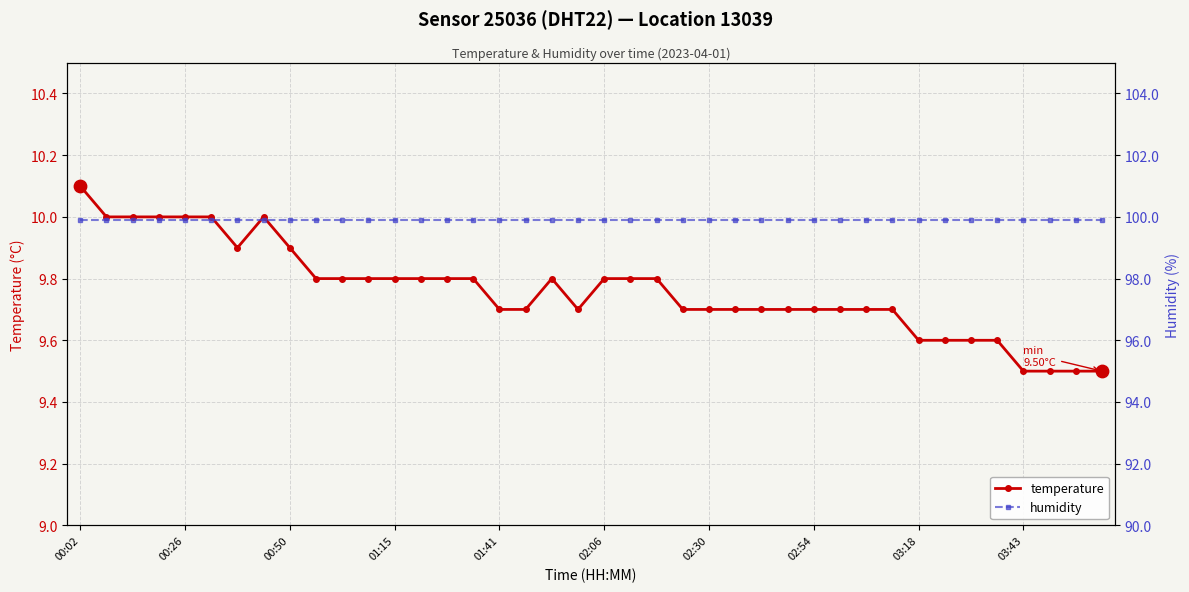

At which label does temperature reach its peak?

00:02